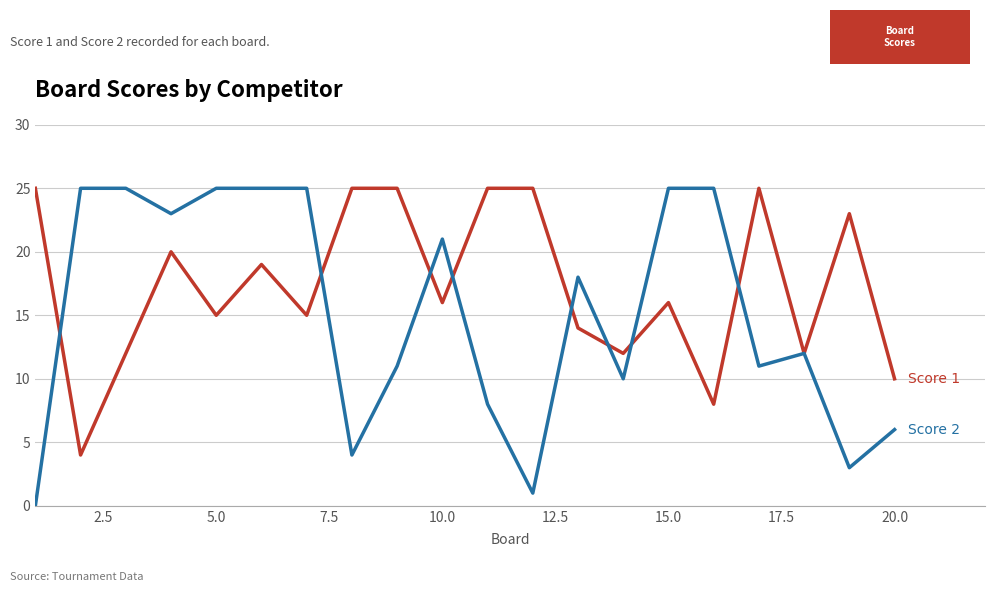

What is the maximum value shown in the chart?

25